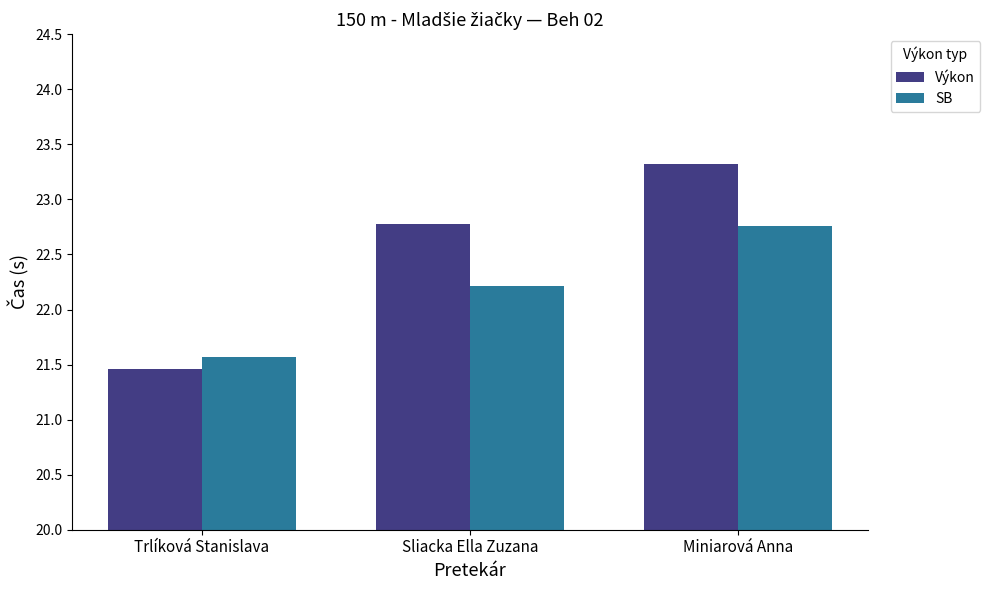

Rank the series at Sliacka Ella Zuzana from highest to lowest value.

Výkon, SB